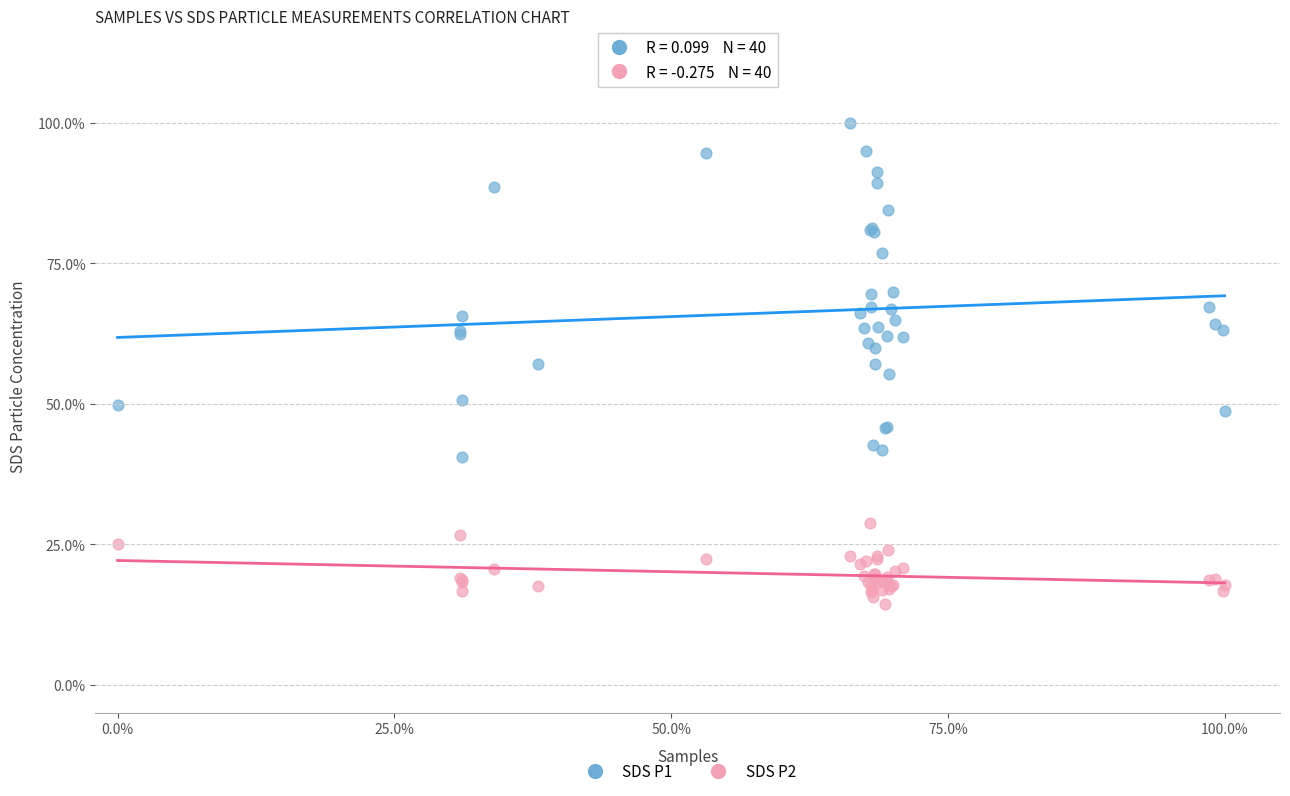

What are all the series names shown in the legend?

SDS P1, SDS P2